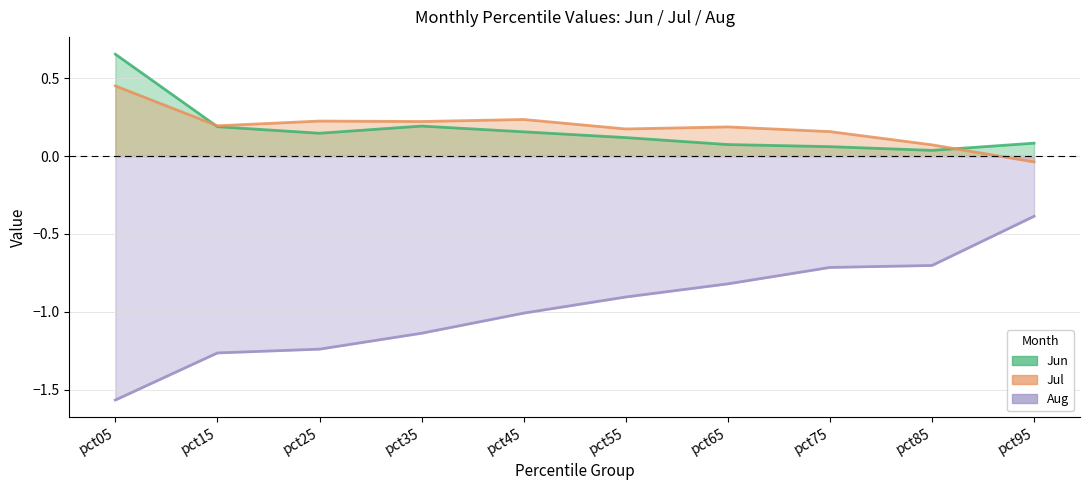

Reading left to right, what are all the values shown in this chart?

Jun: 0.7	0.2	0.1	0.2	0.2	0.1	0.1	0.1	0.0	0.1
Jul: 0.5	0.2	0.2	0.2	0.2	0.2	0.2	0.2	0.1	-0.0
Aug: -1.6	-1.3	-1.2	-1.1	-1.0	-0.9	-0.8	-0.7	-0.7	-0.4